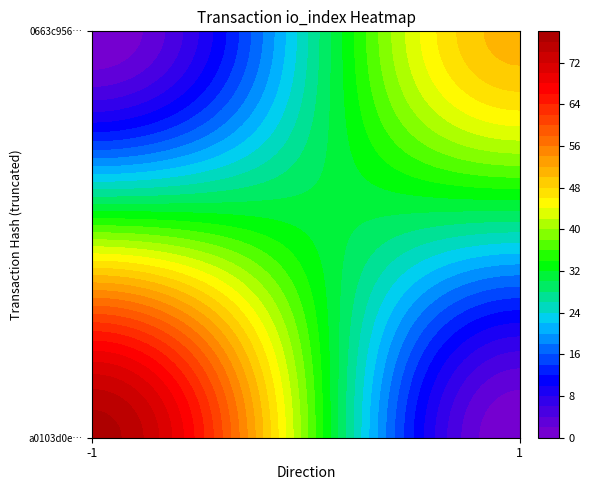

What is the total value across all series at io_index?

128